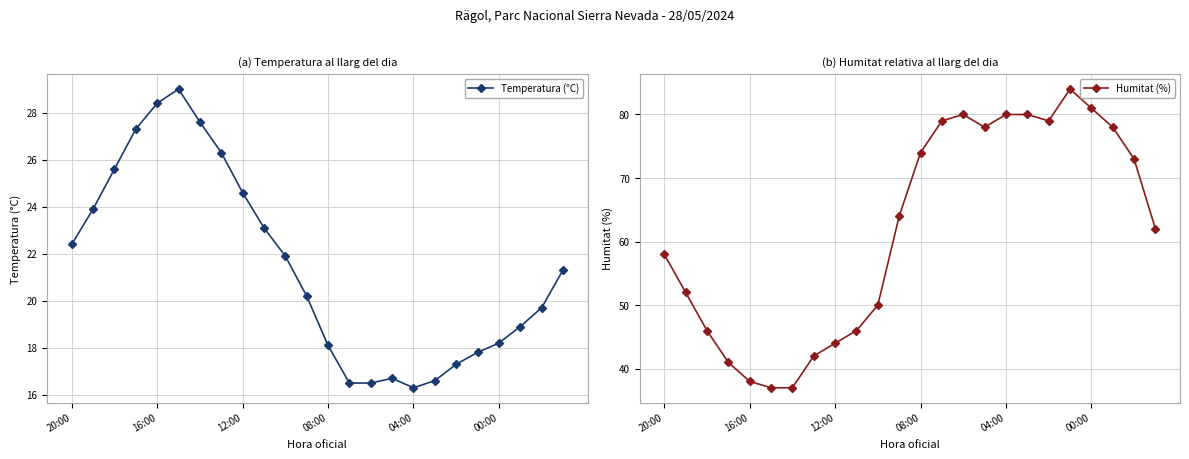

What is the value of the Temperatura (°C) point at the 9th from the left?

24.6